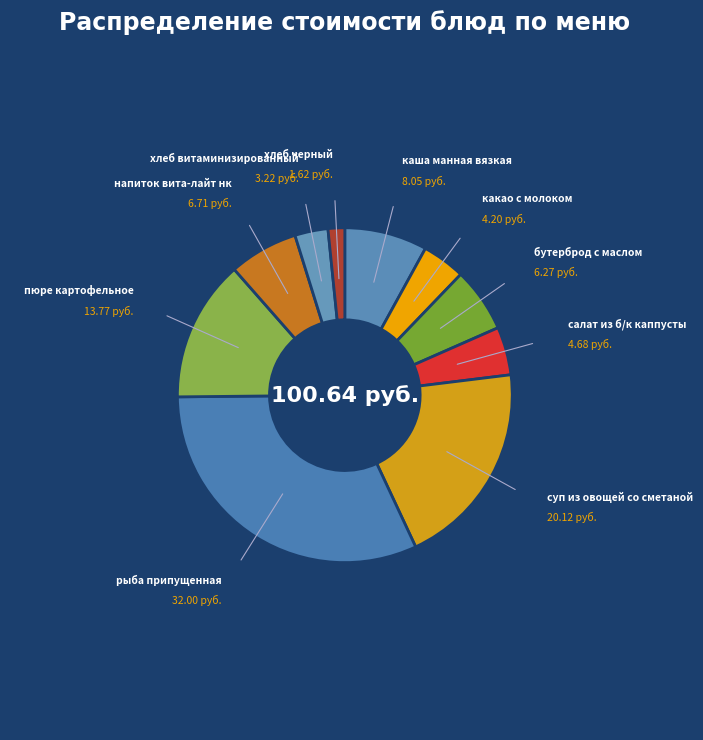

Does any single category account for the majority?

No